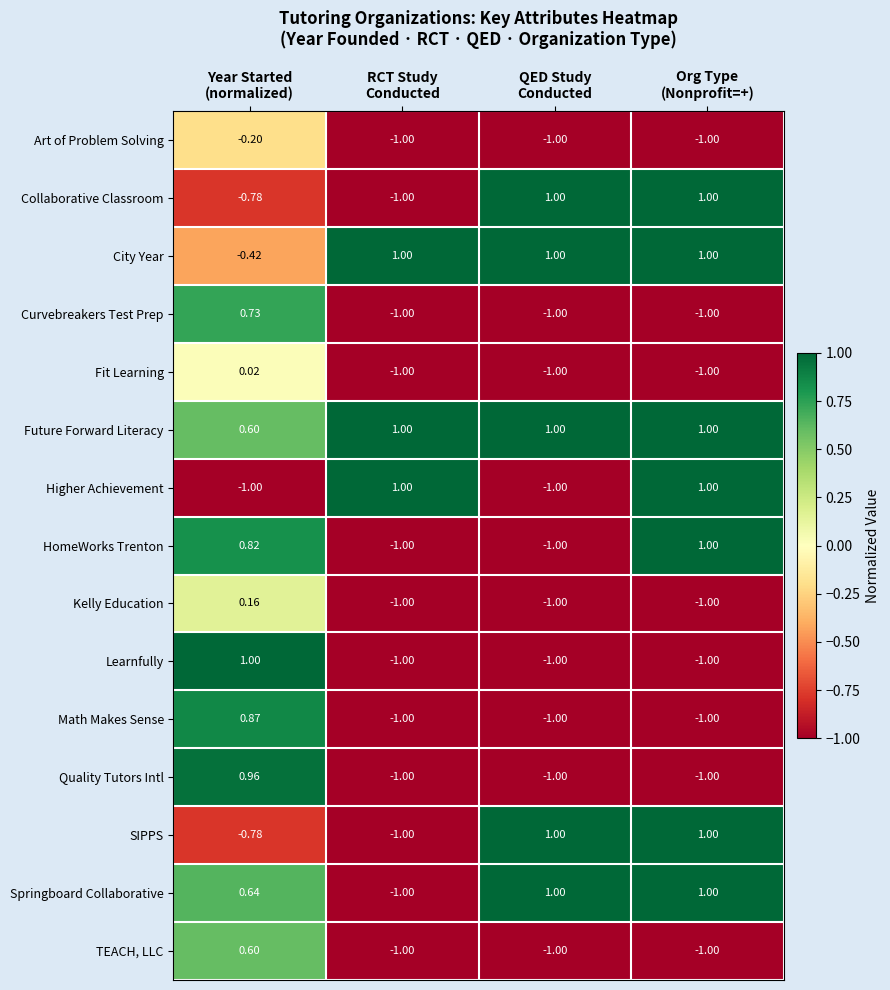

Which series has the largest total across all categories?

Future Forward Literacy